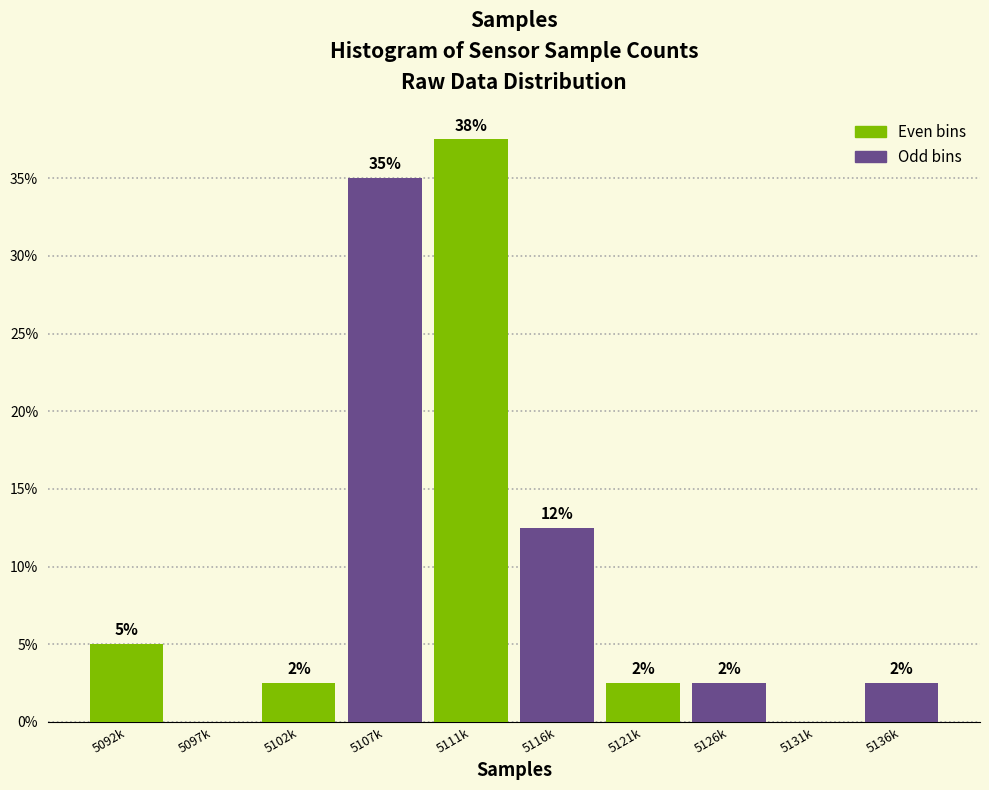

Are the bars horizontal?

No